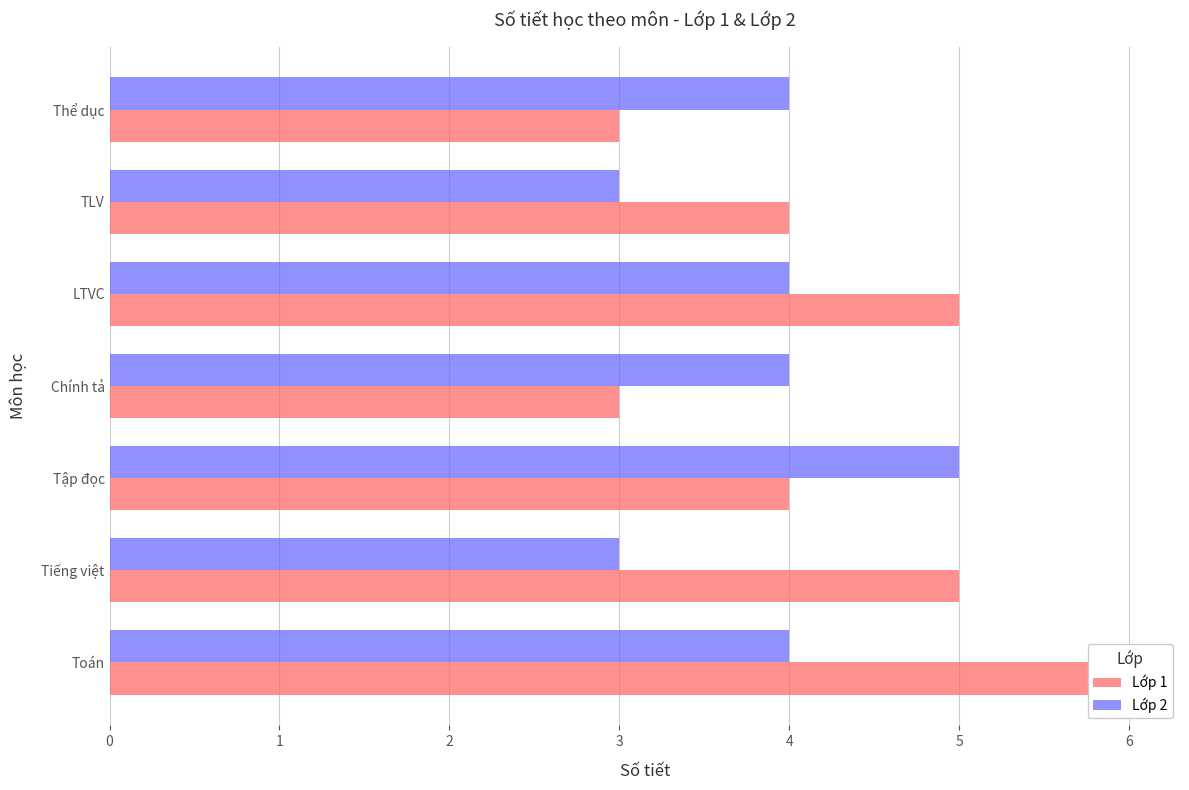

At how many categories does at least one series exceed 3?

7